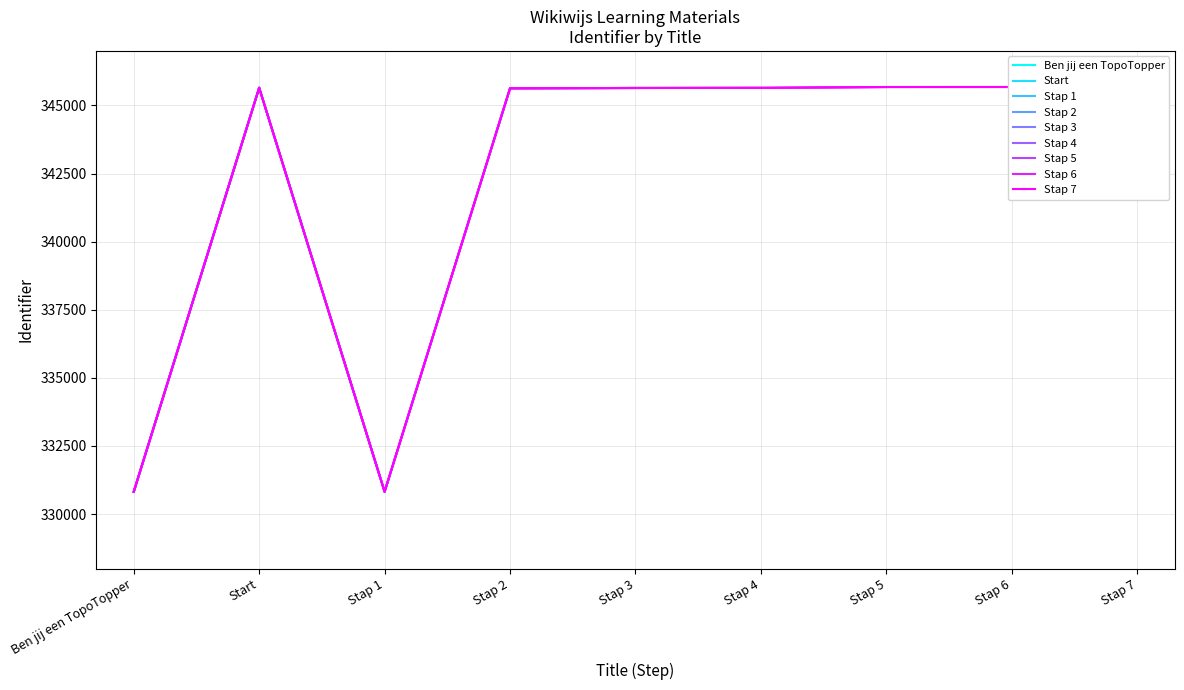

Rank the categories by value from lowest to highest.

Ben jij een TopoTopper, Stap 1, Stap 2, Stap 3, Stap 4, Start, Stap 5, Stap 6, Stap 7